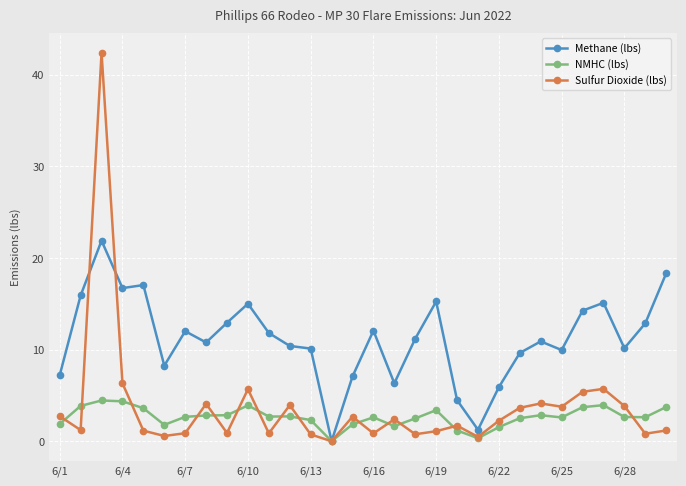

Rank the series by their maximum value, from highest to lowest.

Sulfur Dioxide (lbs), Methane (lbs), NMHC (lbs)